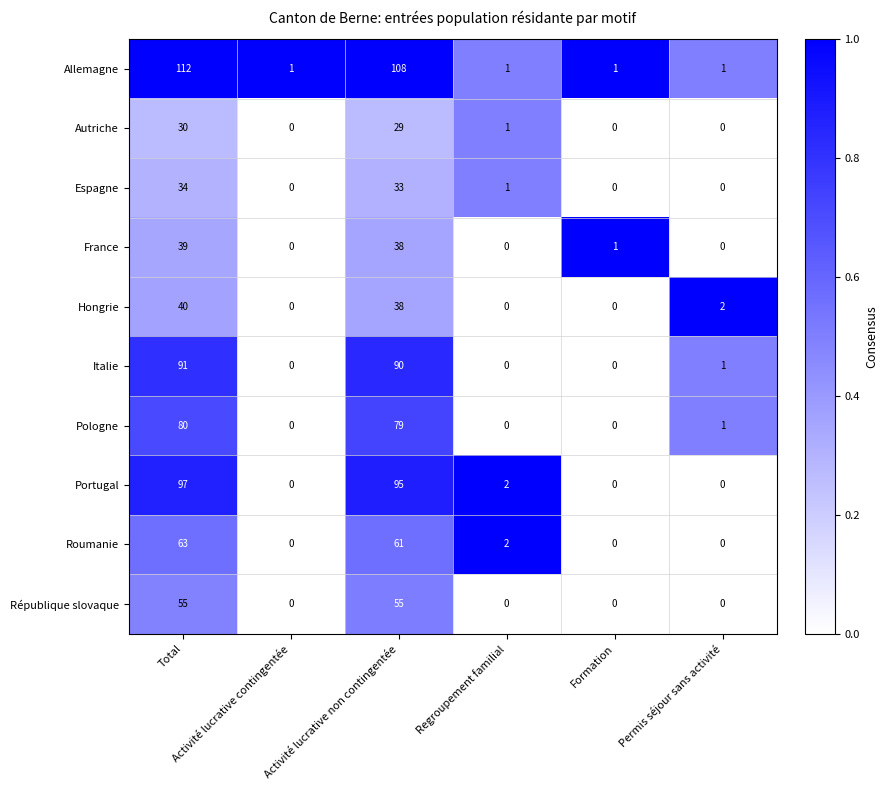

Which series changed the most between Total and Formation?

Allemagne